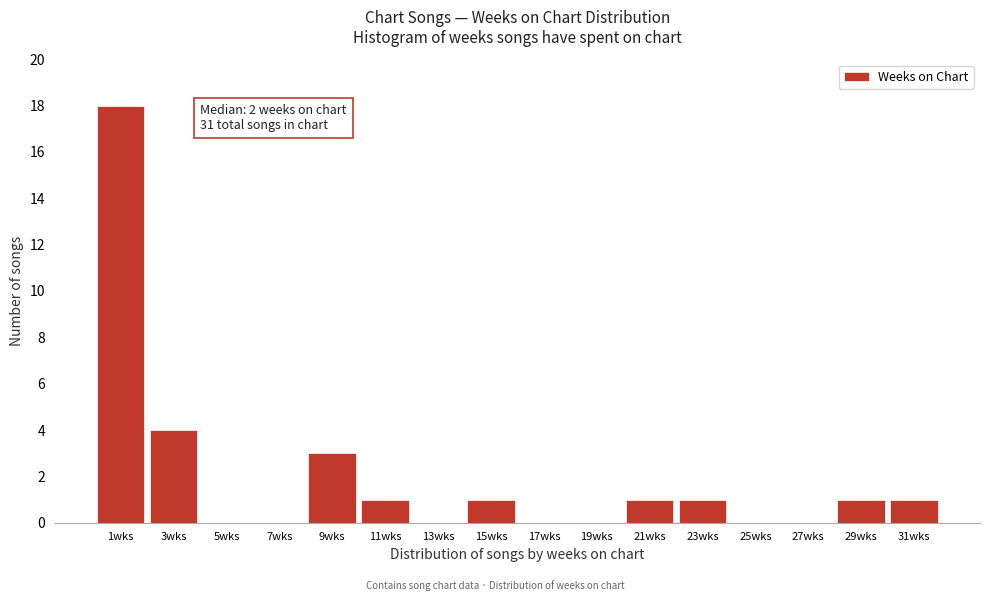

Reading right to left, what are all the values shown in this chart?

31wks=1	29wks=1	27wks=0	25wks=0	23wks=1	21wks=1	19wks=0	17wks=0	15wks=1	13wks=0	11wks=1	9wks=3	7wks=0	5wks=0	3wks=4	1wks=18